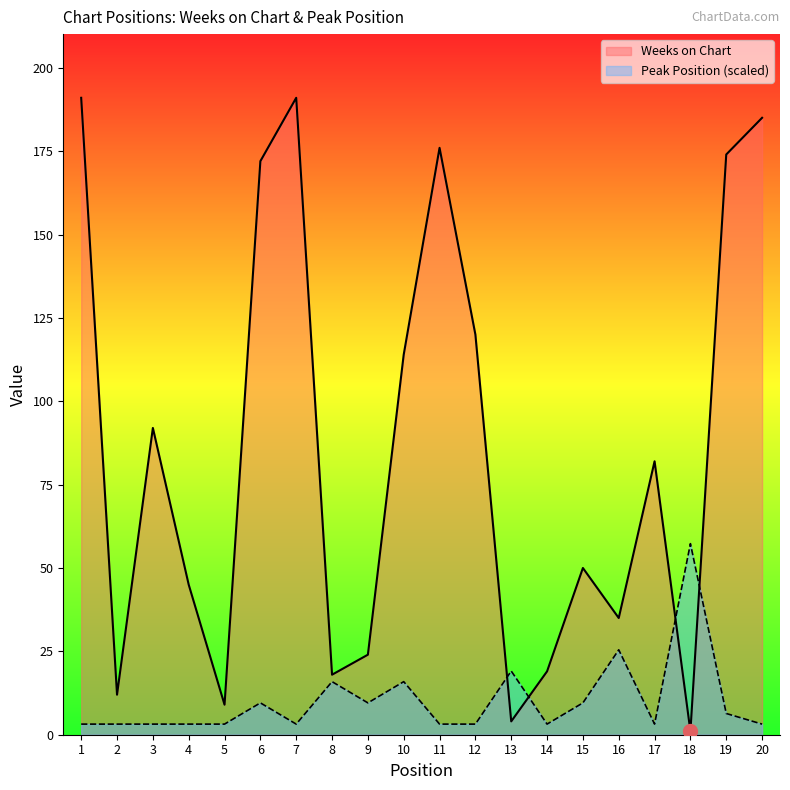

Which label corresponds to the largest value in the chart?

1